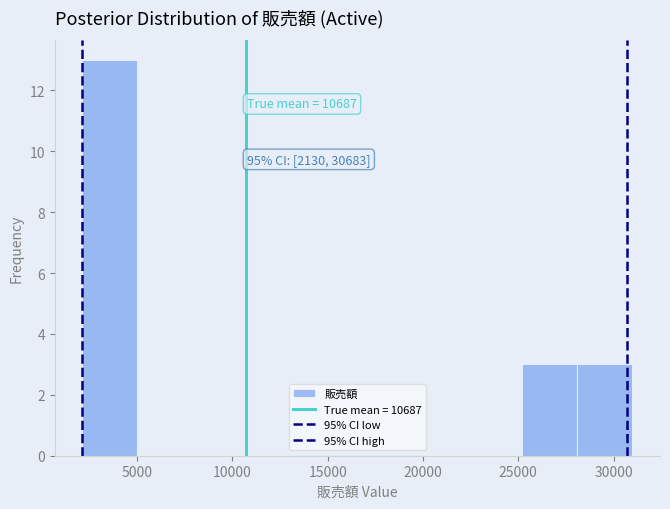

Which range on the x-axis has the tallest bar?

2000 to 5000